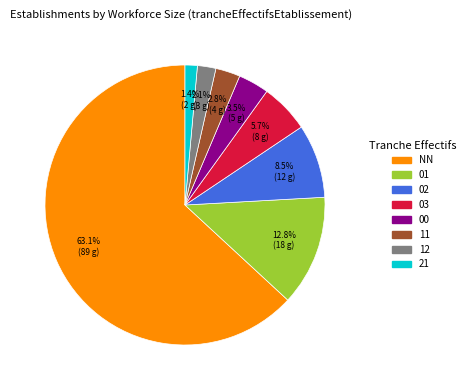

Rank the categories by value from highest to lowest.

NN, 01, 02, 03, 00, 11, 12, 21